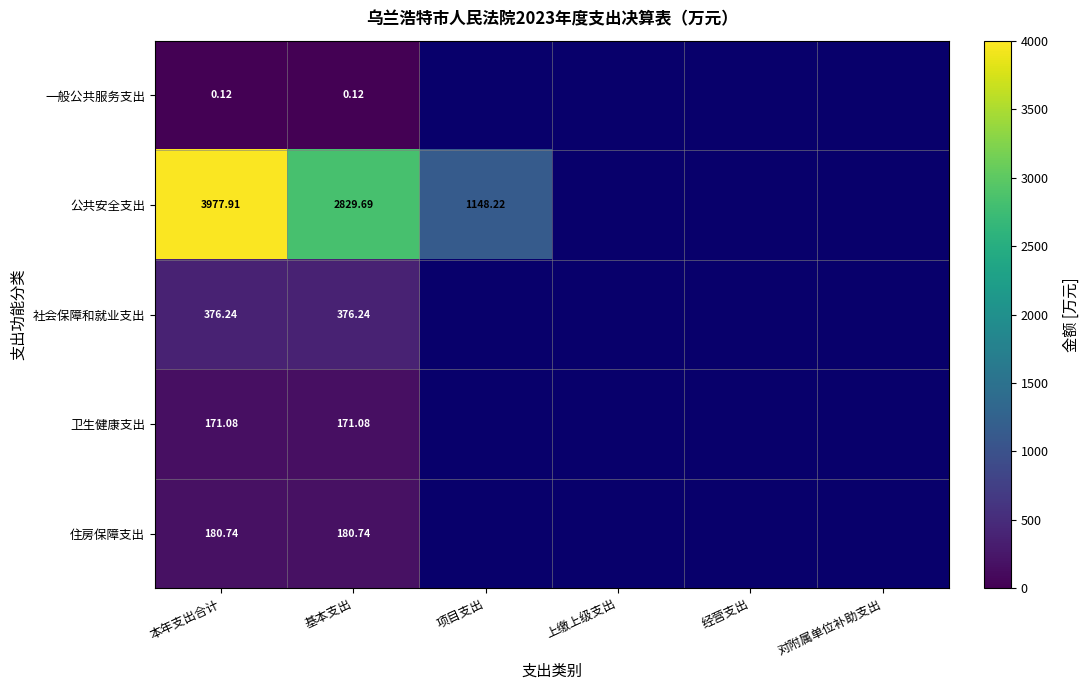

Which category has the highest value across all series?

本年支出合计